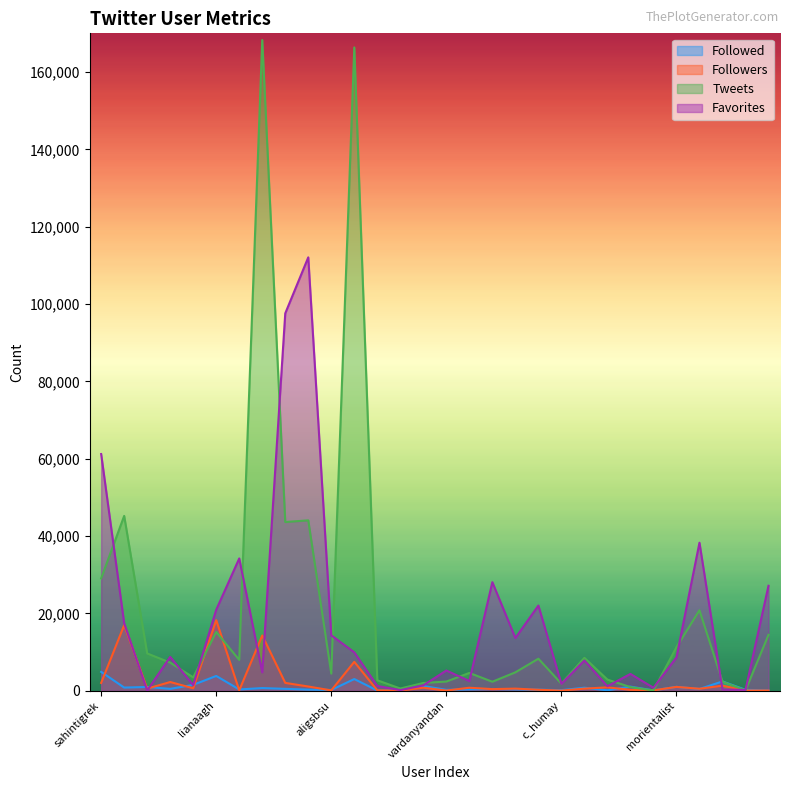

What is the difference between the Favorites values at demokratelebe and epe_movement?

110897